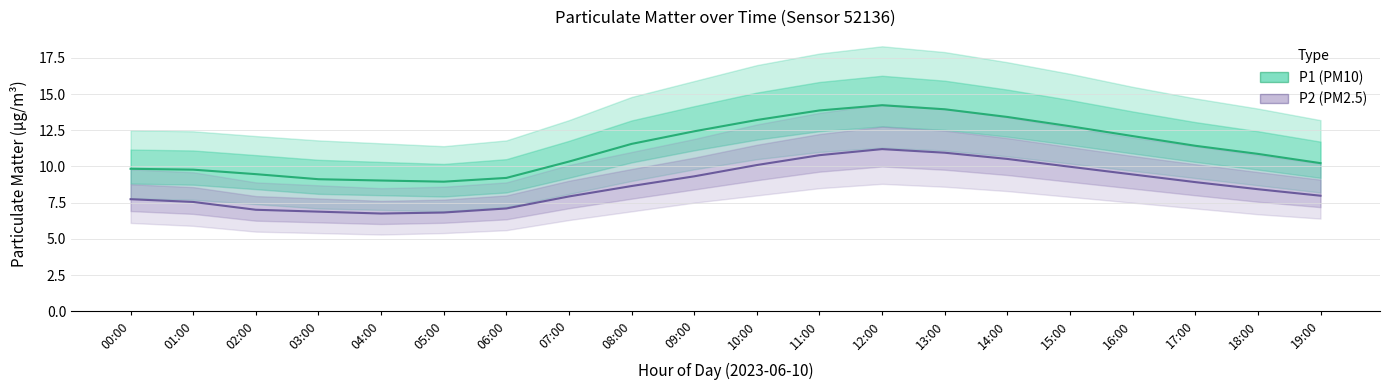

True or false: P1 (PM10) and P2 (PM2.5) intersect in this chart.

False